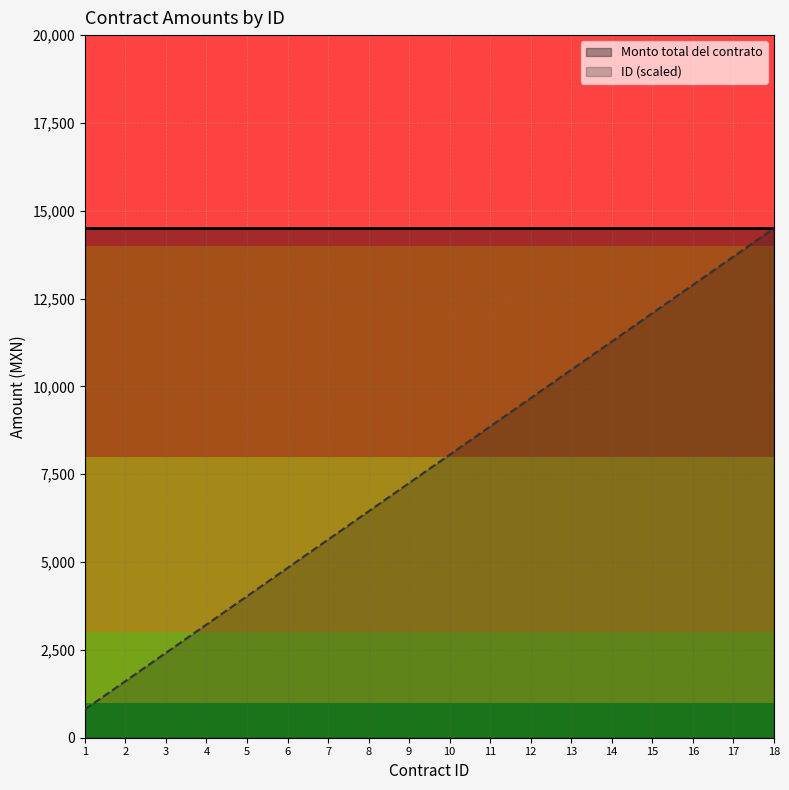

What is the average value?

7652.8